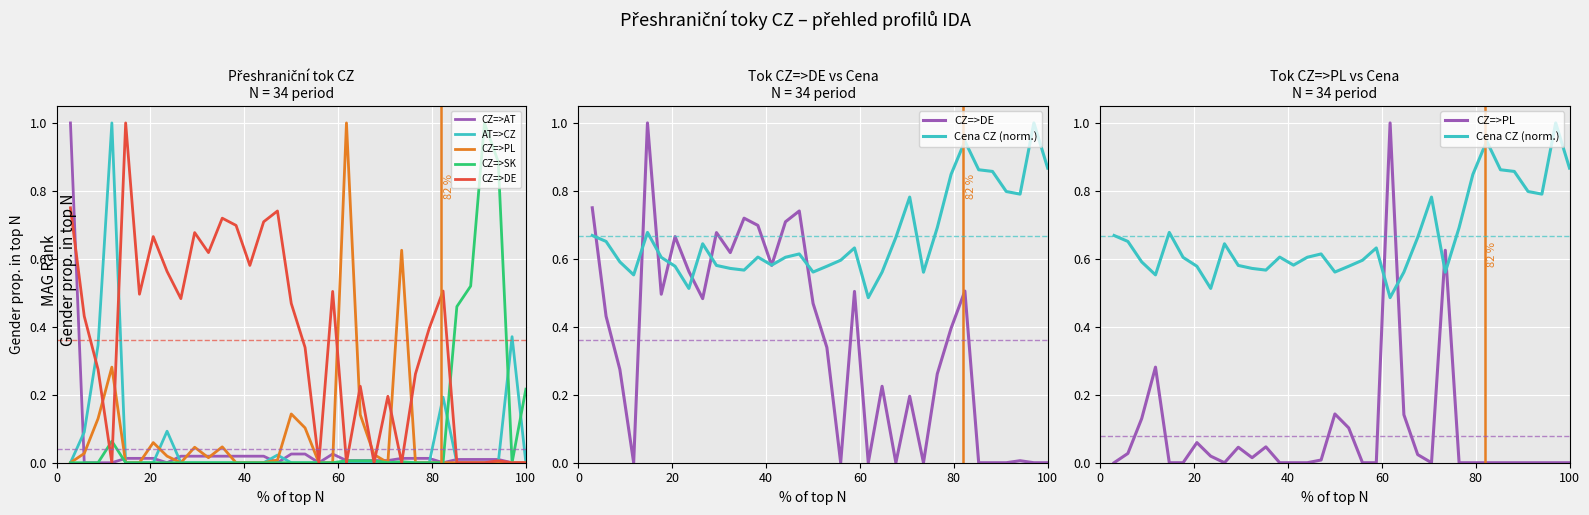

Is the value of AT=>CZ at 17 greater than the value of CZ=>DE at 27?

No